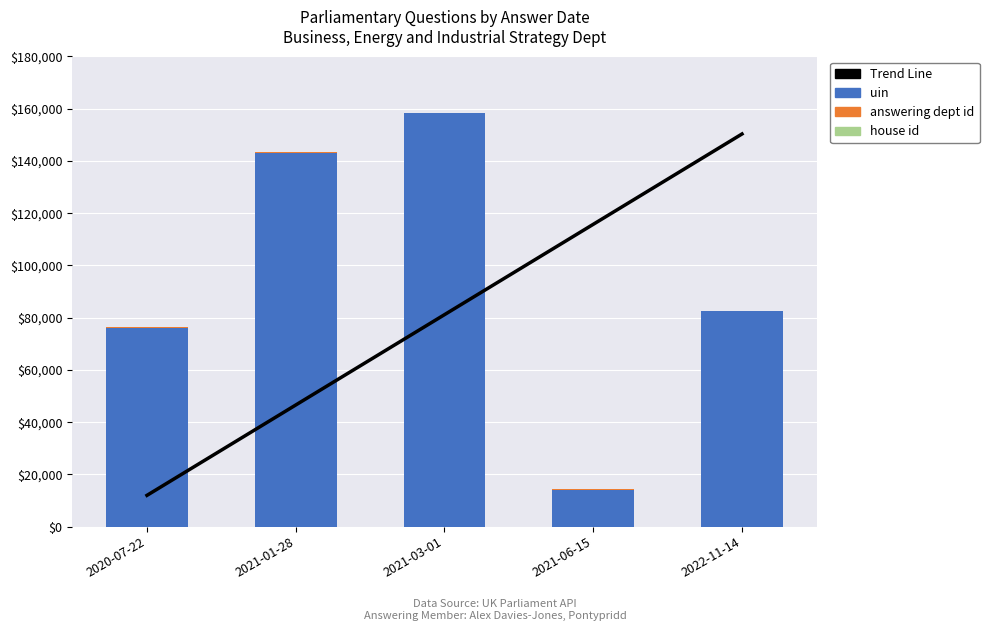

List the series in order of their peak value, highest first.

uin, Trend Line, answering dept id, house id